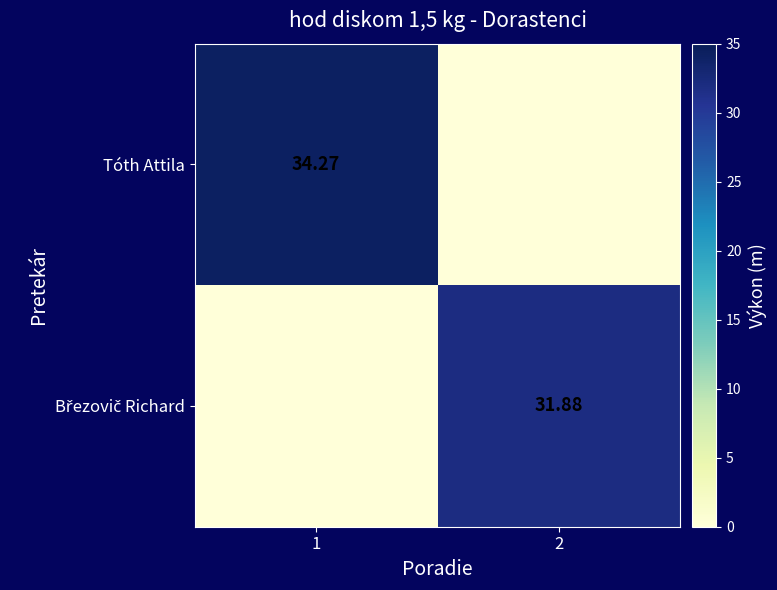

Between 1 and 2, which is larger?

1